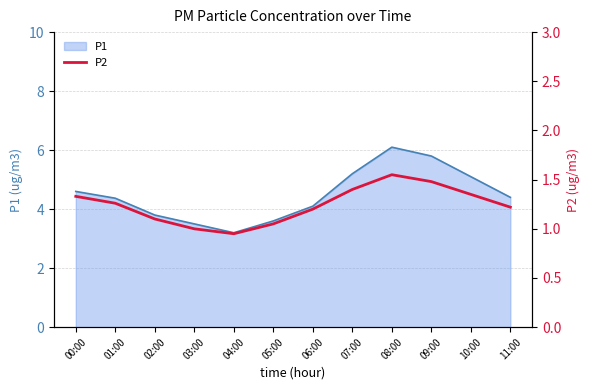

How many lines are shown in the chart?

1